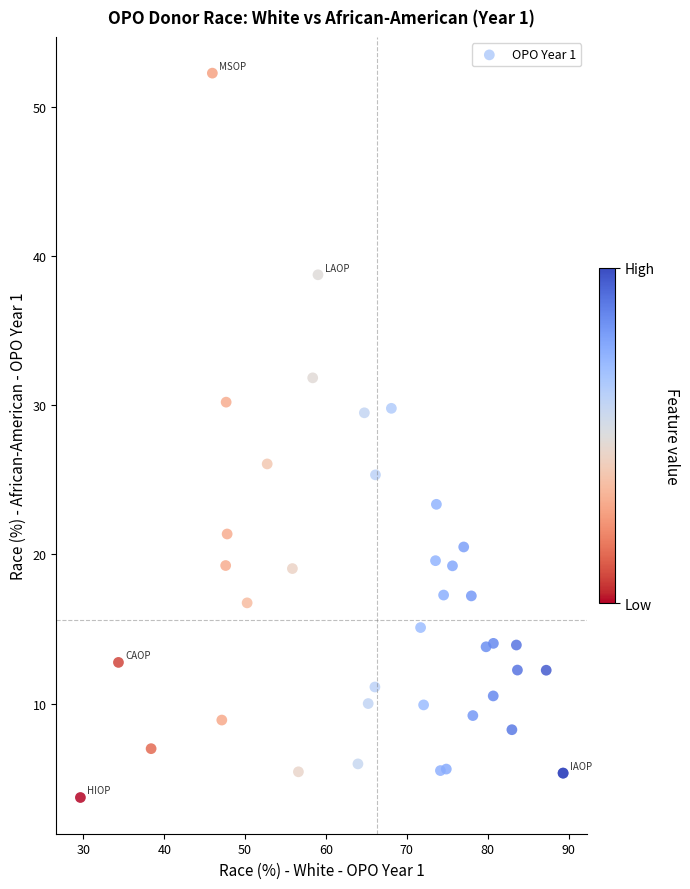

What Y value in the scatter plot is closest to 27?

26.1